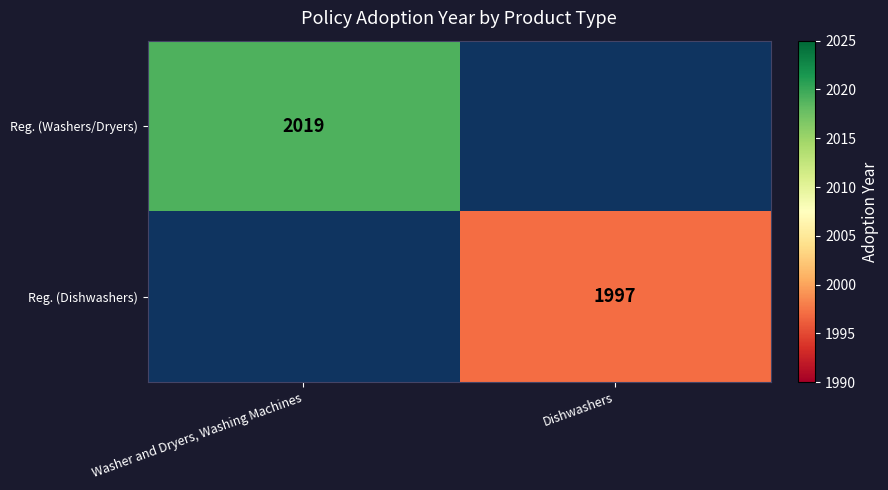

True or false: Reg. (Dishwashers) has a value of 3217 at Dishwashers.

False